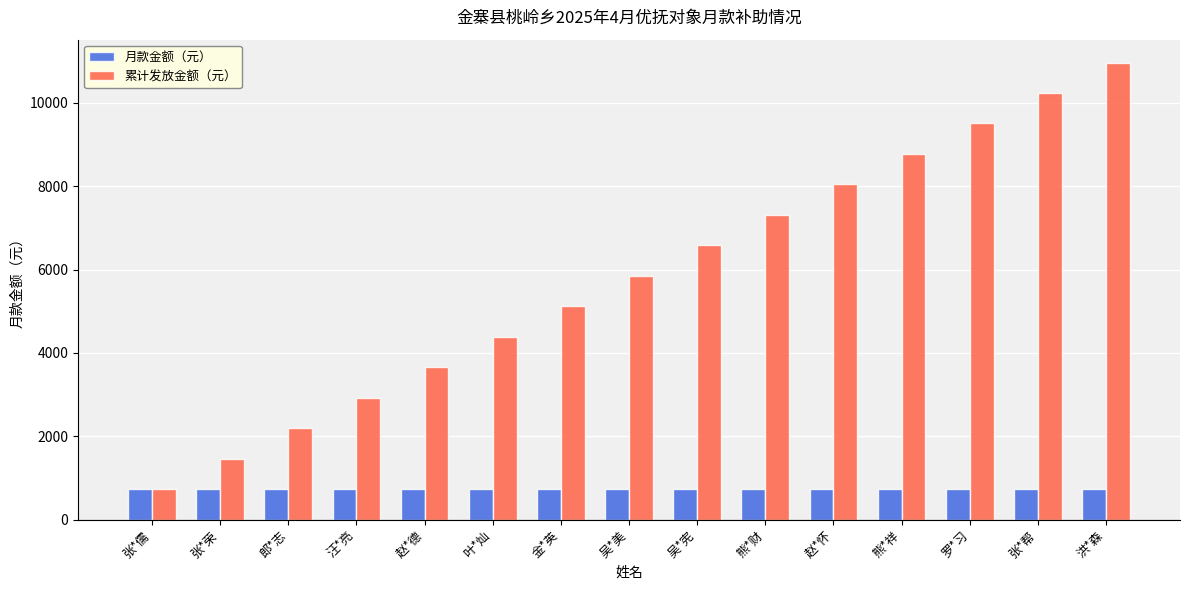

What are all the series names shown in the legend?

月款金额（元）, 累计发放金额（元）